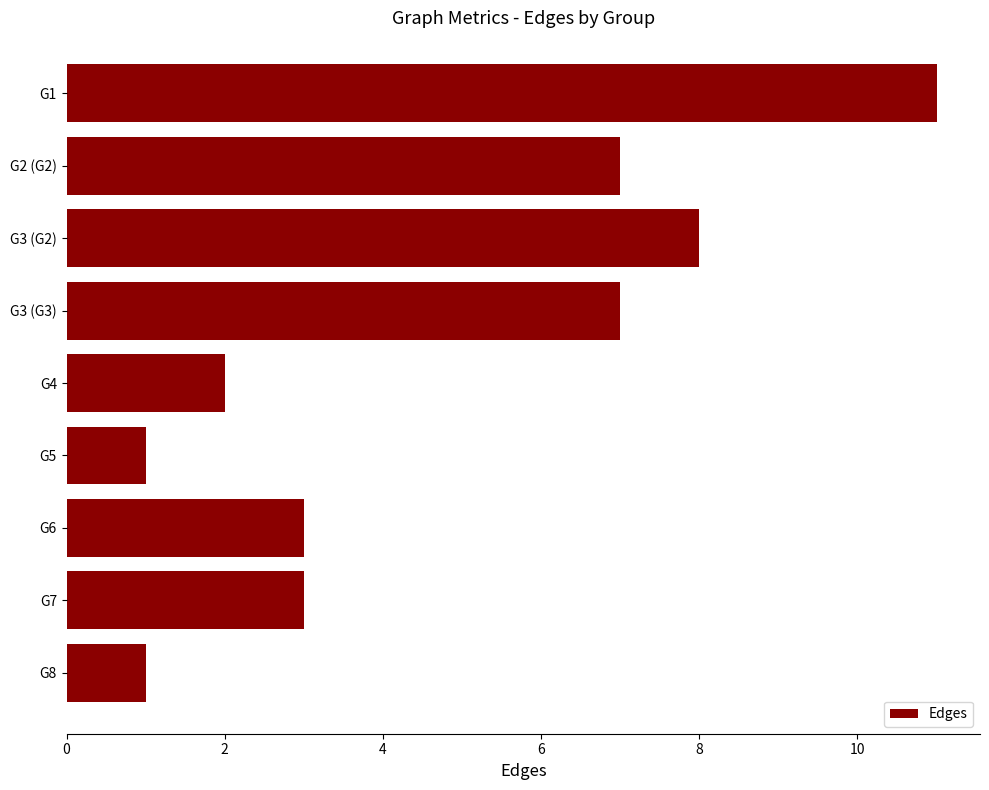

The value at G7 is 5. True or false?

False